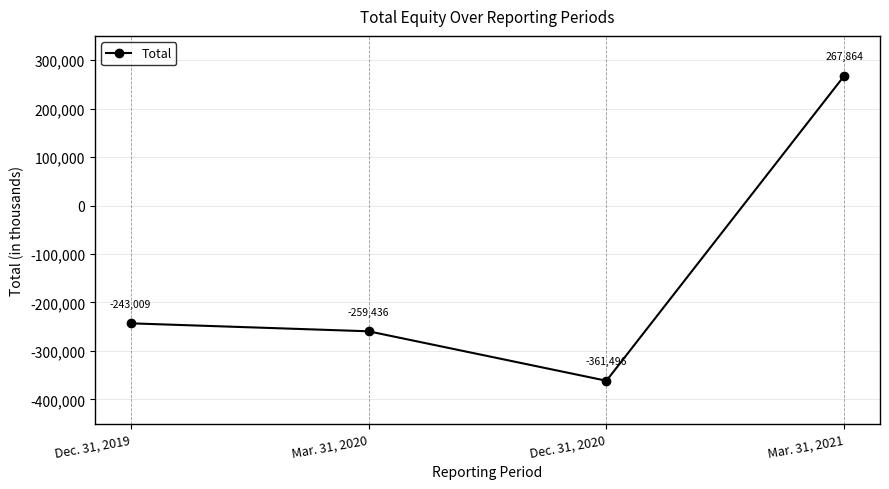

Does the chart display data point markers on the line(s)?

Yes